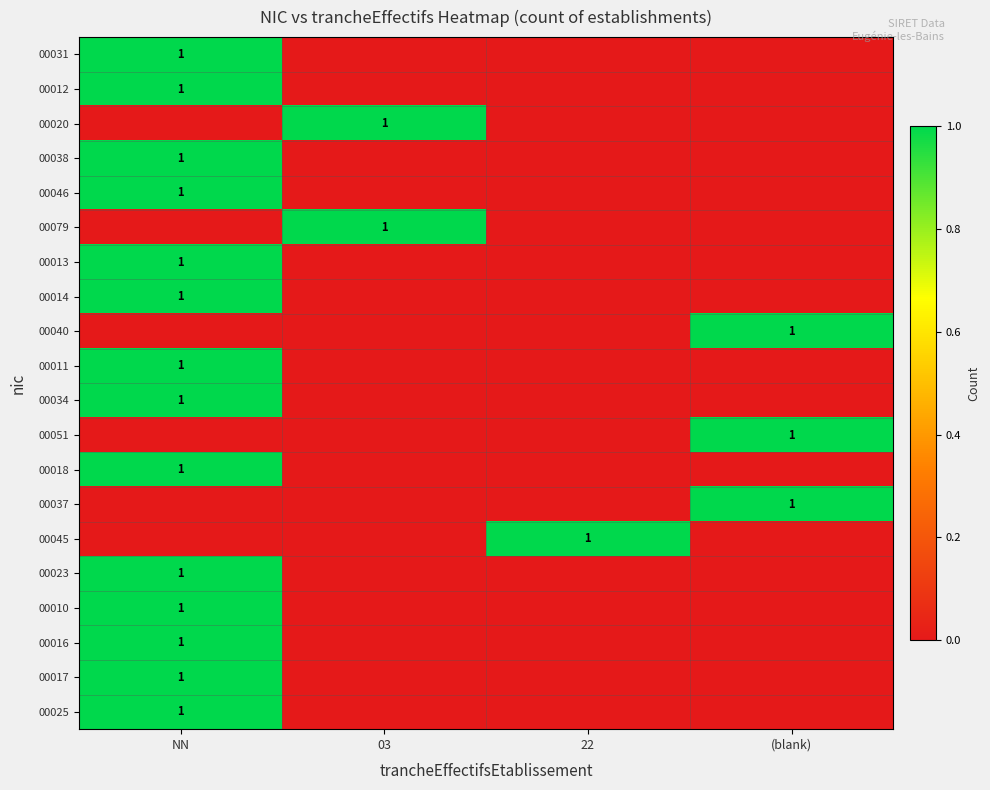

At how many categories does at least one series exceed 0?

4